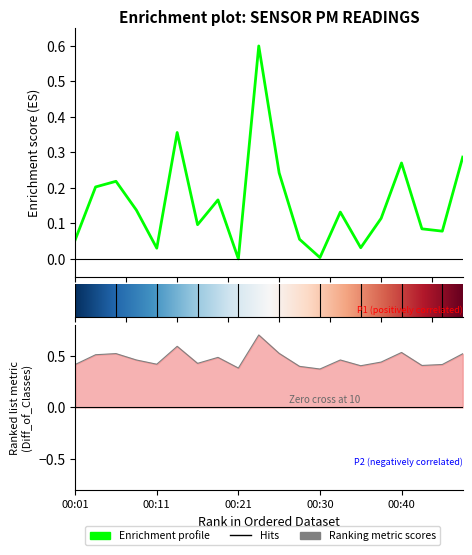

True or false: P1 and P2 cross at least once.

False